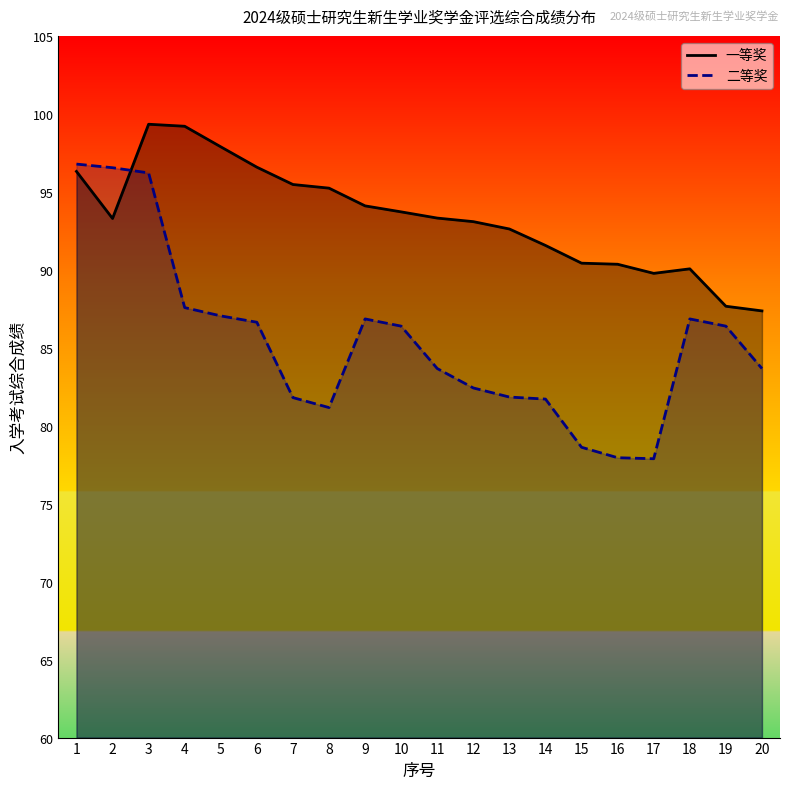

The value of 一等奖 at 9 is 61.2. True or false?

False